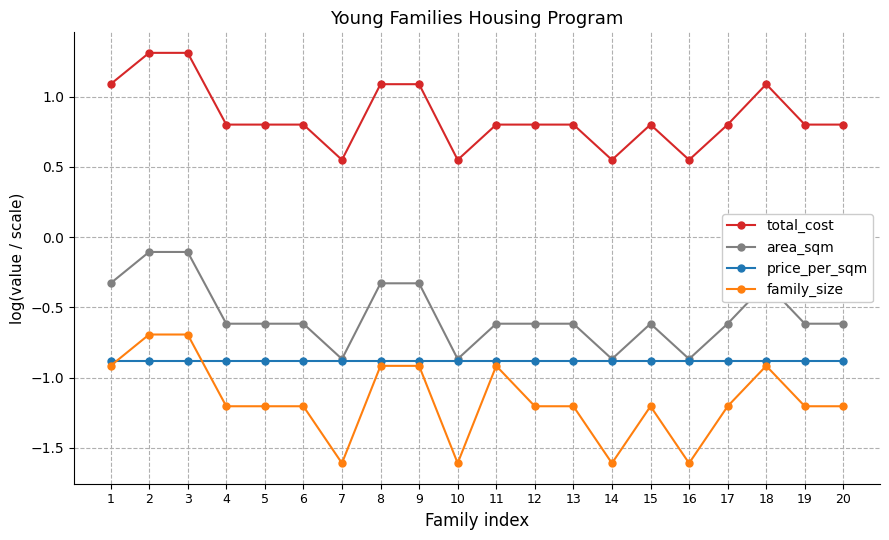

Is it true that area_sqm equals -0.9 at 7?

True